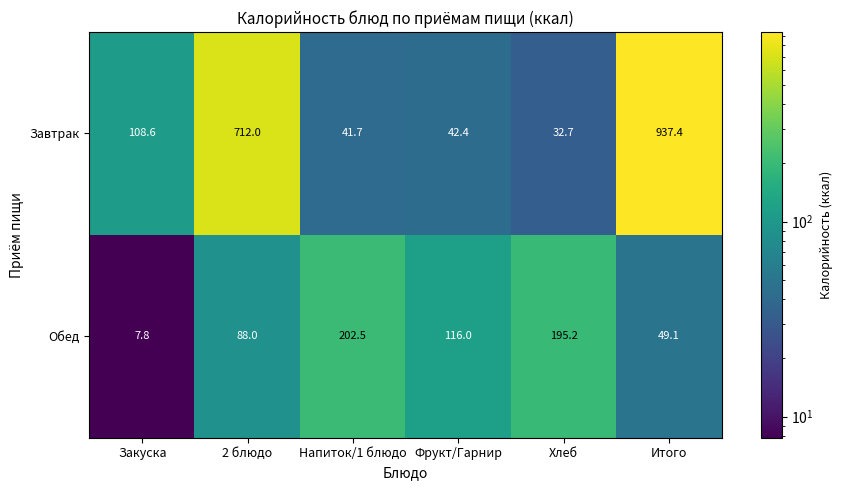

Reading right to left, extract all data points from this chart.

Завтрак: Итого=937.4	Хлеб=32.7	Фрукт/Гарнир=42.4	Напиток/1 блюдо=41.7	2 блюдо=712.0	Закуска=108.6
Обед: Итого=49.1	Хлеб=195.2	Фрукт/Гарнир=116.0	Напиток/1 блюдо=202.5	2 блюдо=88.0	Закуска=7.8